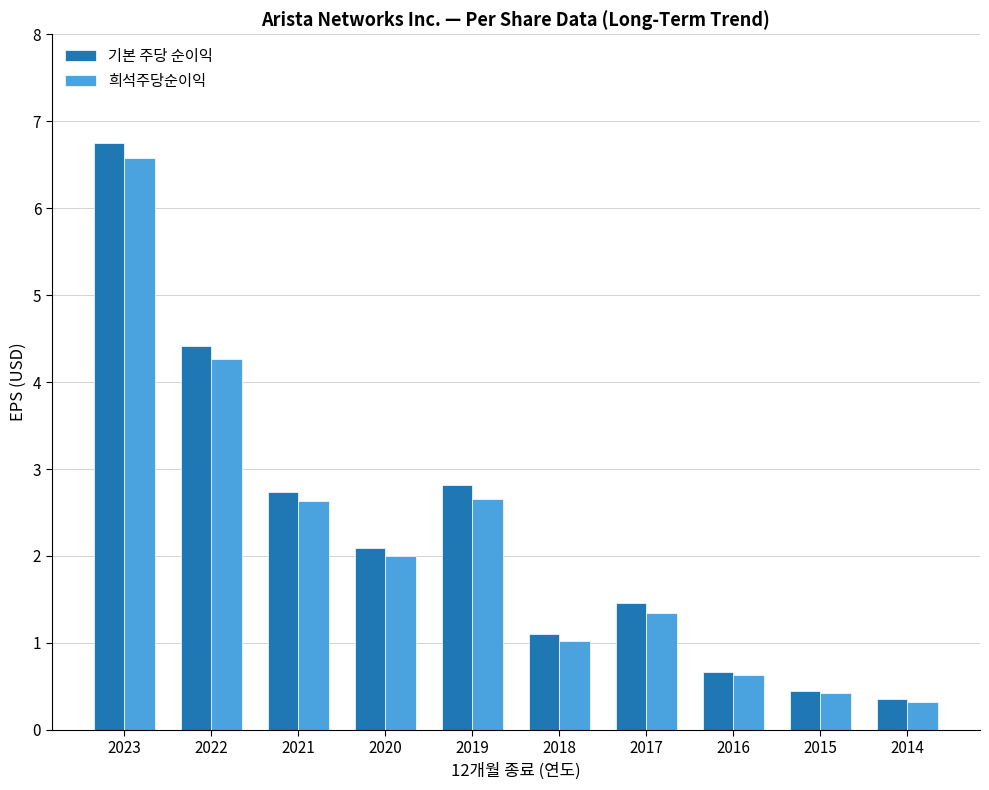

Between 2019 and 2016, which series saw the biggest shift?

기본 주당 순이익